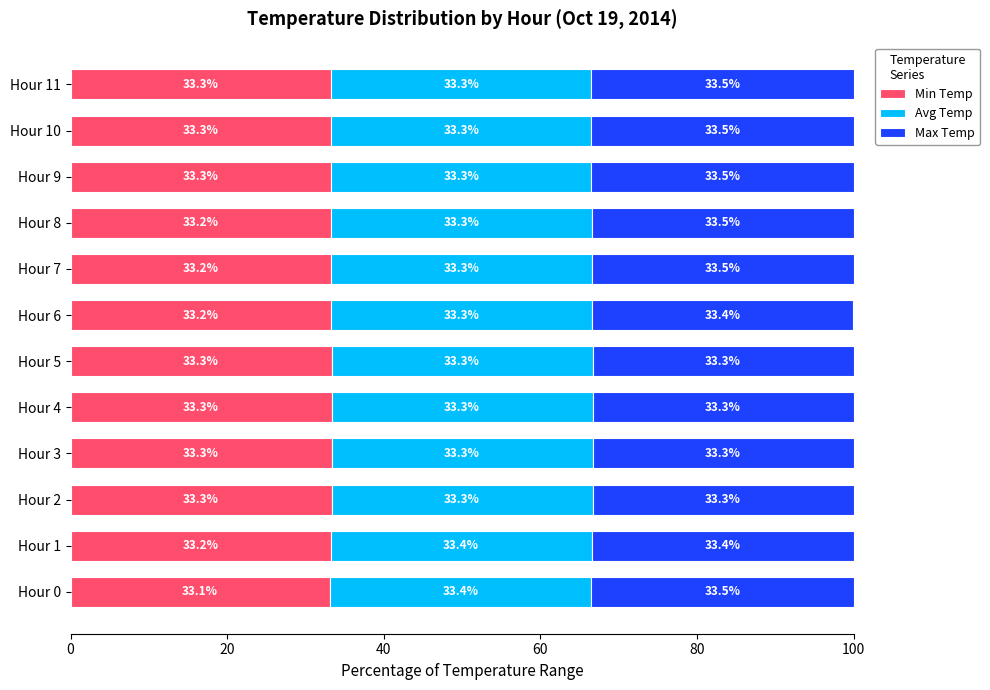

Is it true that Min Temp equals 33.2 at Hour 7?

True